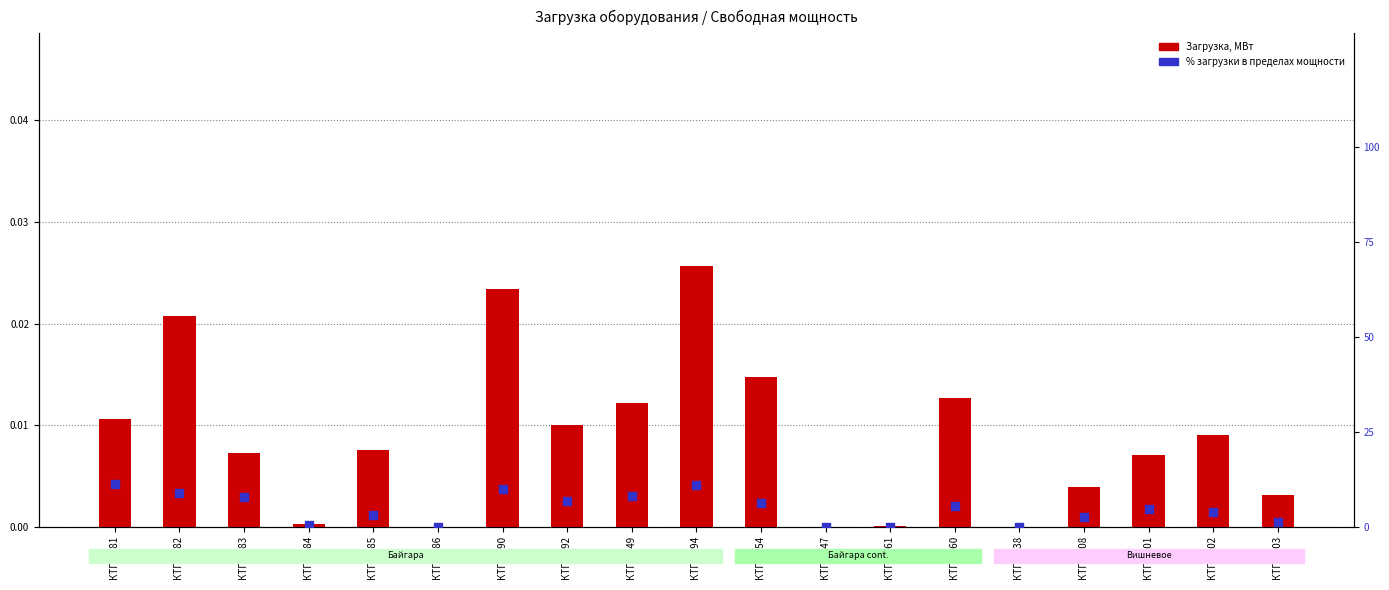

Is the value of Загрузка, МВт at КТП 2402 greater than the value of % загрузки at КТП 2460?

No